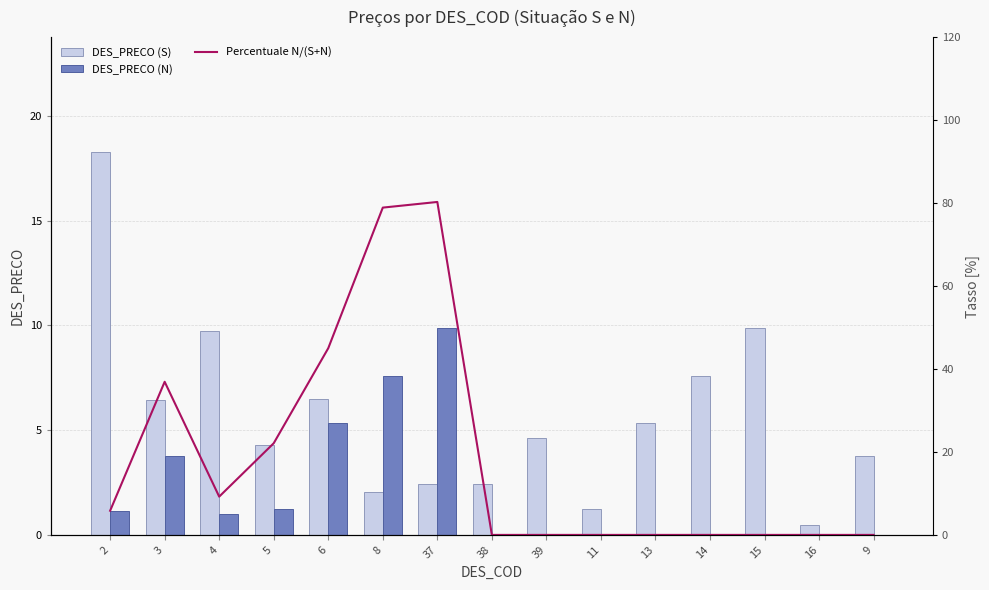

The Percentuale N/(S+N) series shows -26.0 at 9. True or false?

False